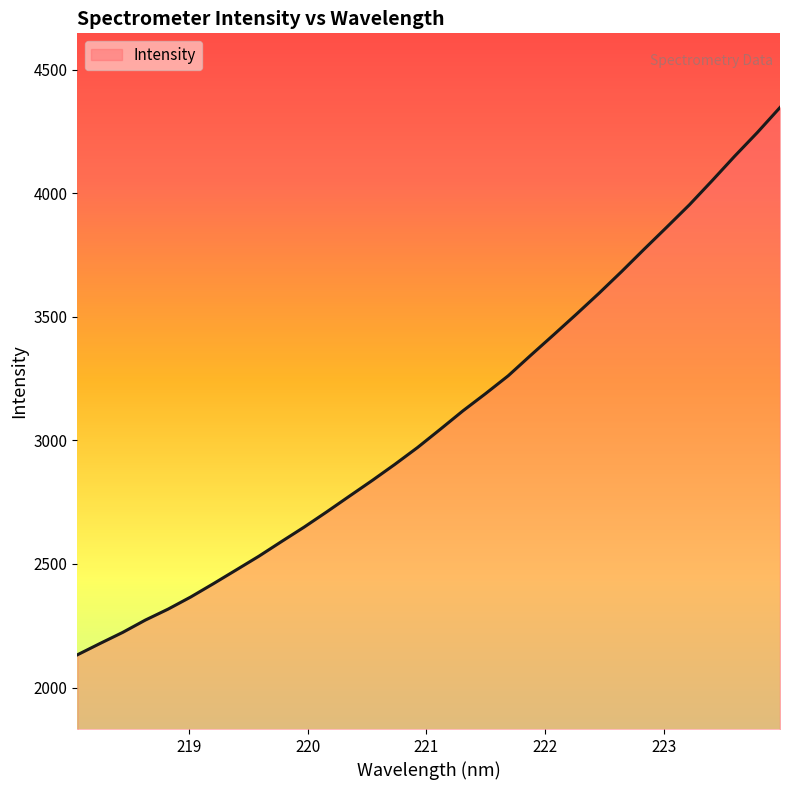

How many values are below 3044?

16